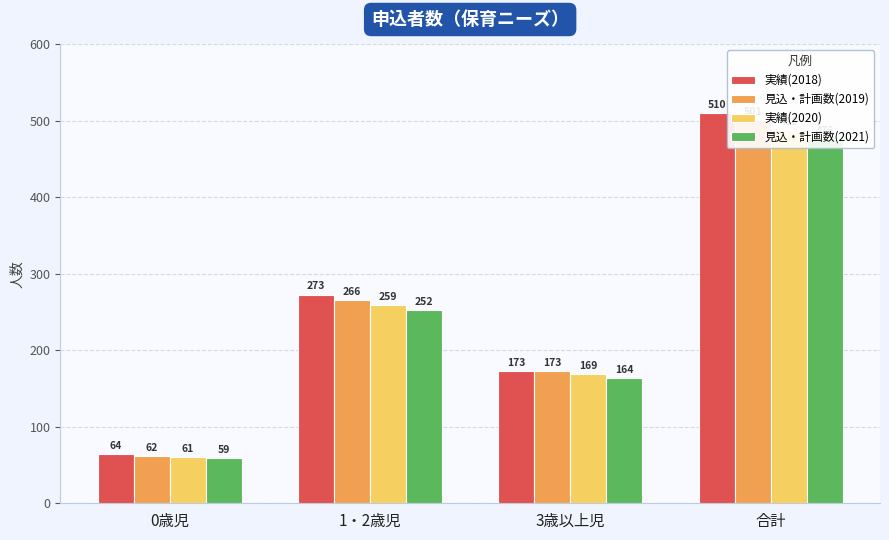

Reading left to right, extract all data points from this chart.

実績(2018): 0歳児=64.0	1・2歳児=273.0	3歳以上児=173.0	合計=510.0
見込・計画数(2019): 0歳児=62.3	1・2歳児=265.9	3歳以上児=173.0	合計=501.2
実績(2020): 0歳児=60.8	1・2歳児=259.0	3歳以上児=168.5	合計=488.3
見込・計画数(2021): 0歳児=59.3	1・2歳児=252.3	3歳以上児=164.1	合計=475.7